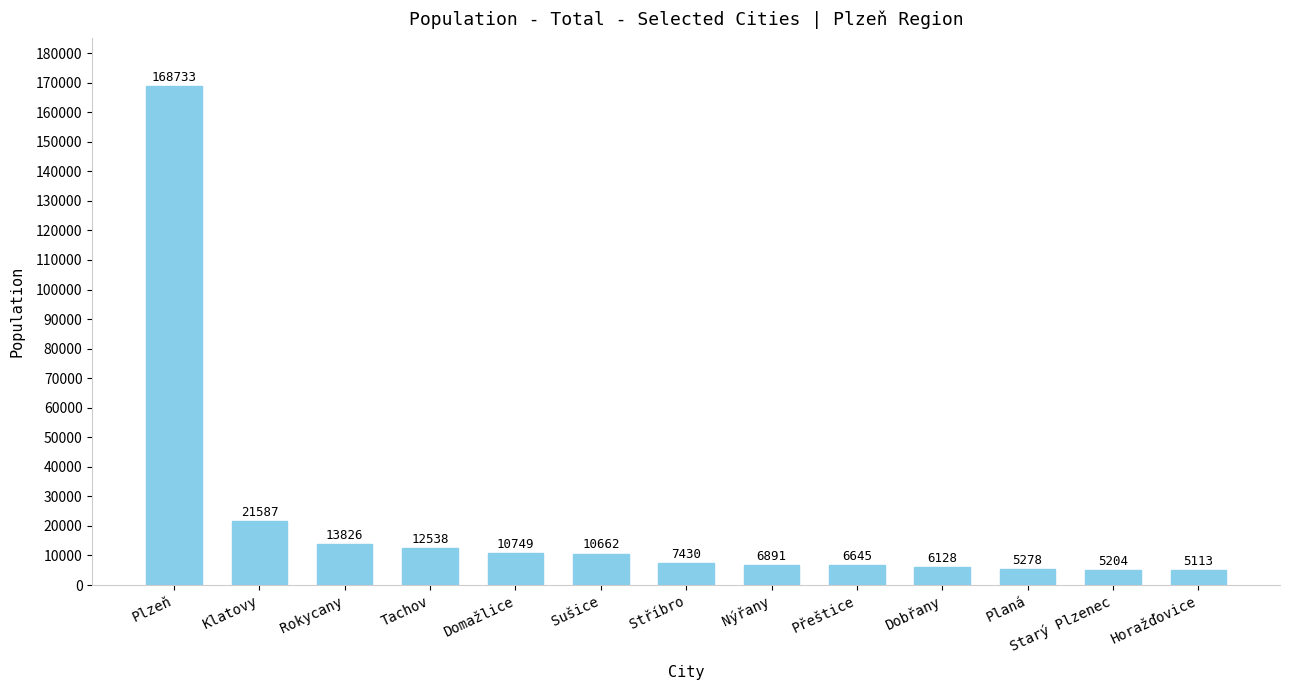

The value at Planá is 5278. True or false?

True